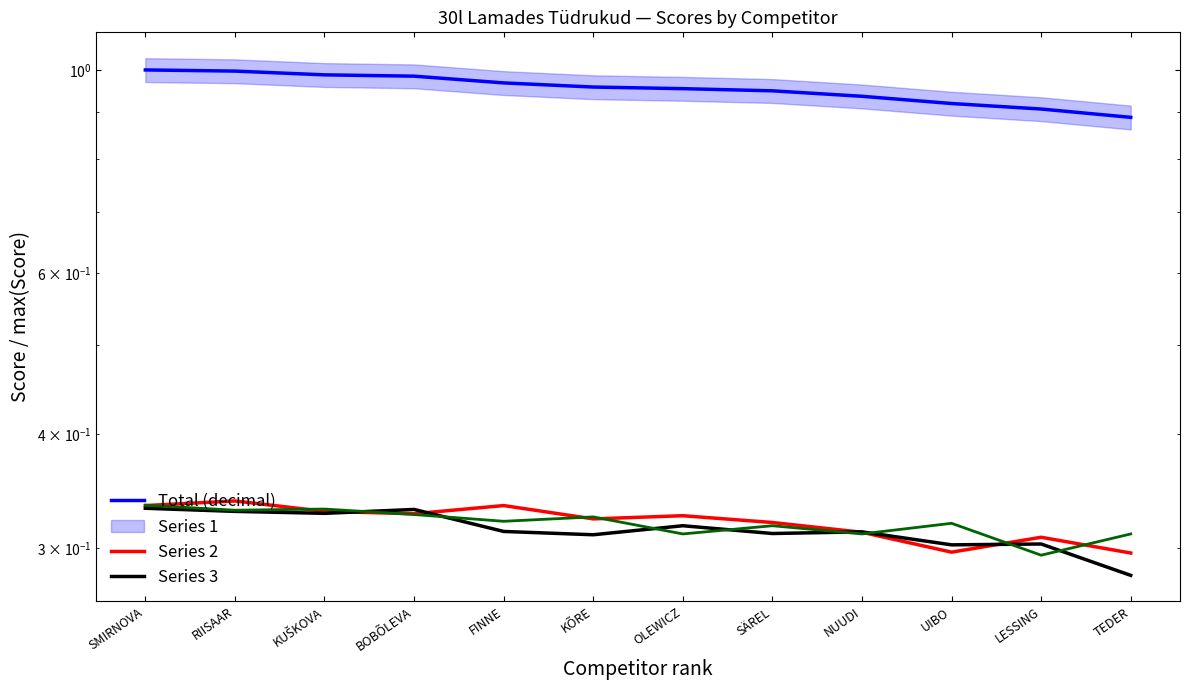

Is the value of Series 3 at SÄREL greater than the value of Series 2 at TEDER?

Yes